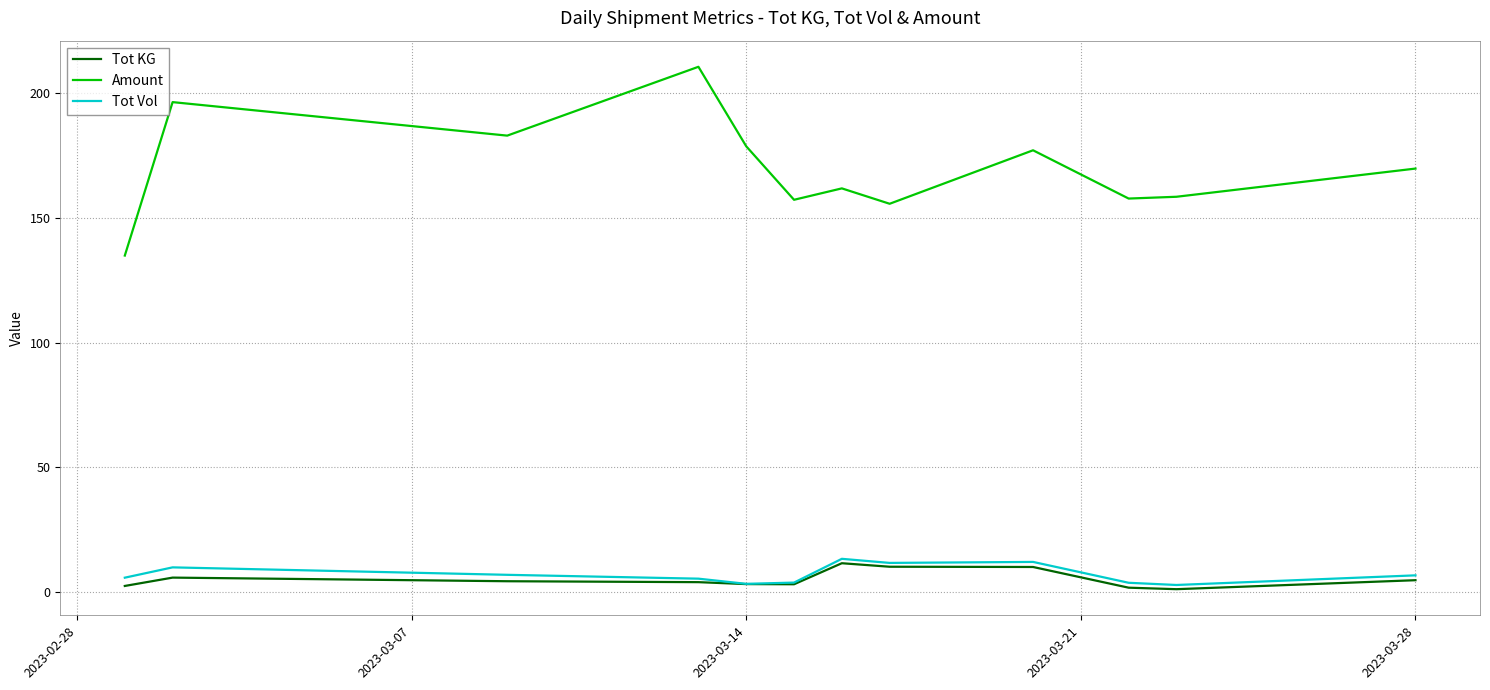

What is the highest value of the Tot KG series?

11.5